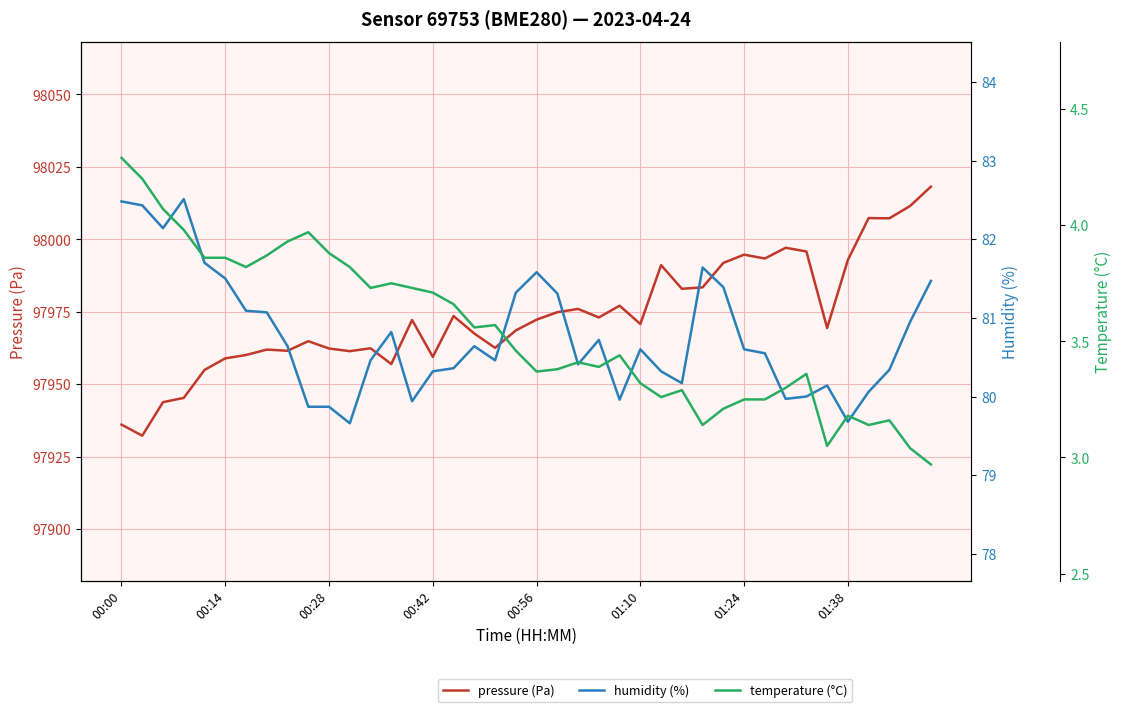

How many lines are shown in the chart?

3